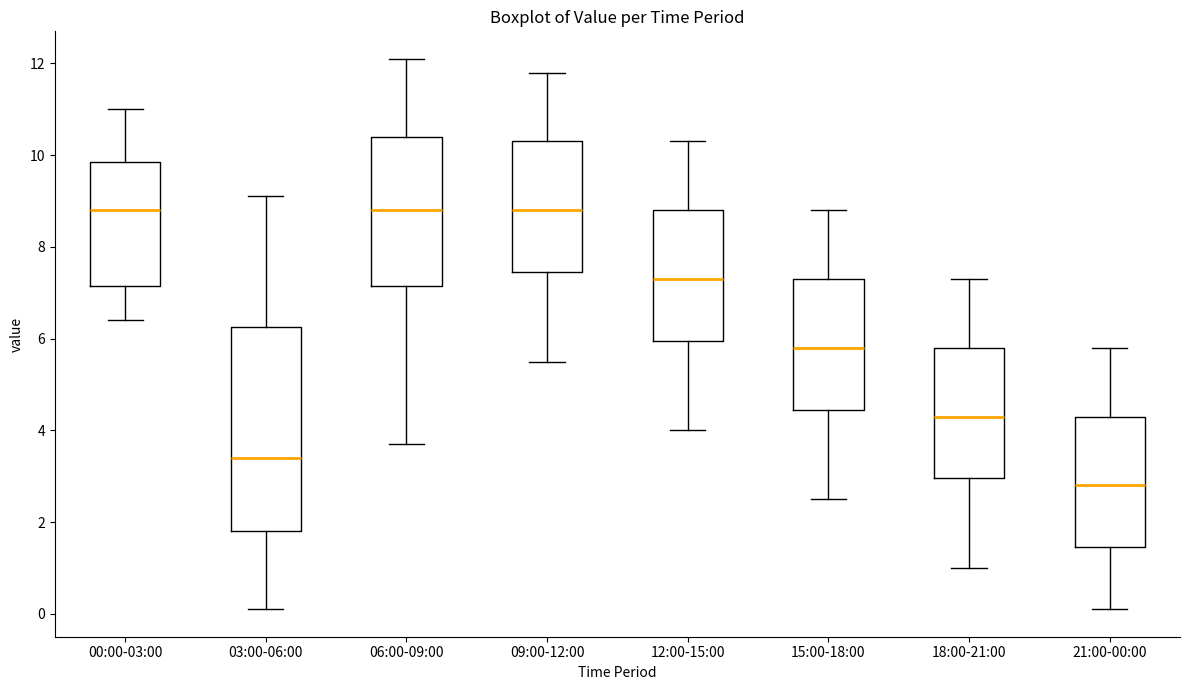

Reading left to right, read every box against the y-axis: the position of its median line, the range the box covers, and the ends of its whiskers. The values are not printed on the chart, so give them approximately, as read against the axis.

00:00-03:00: median 8.8, box 7.2 to 9.8, whiskers 6.4 to 11.0
03:00-06:00: median 3.4, box 1.8 to 6.2, whiskers 0.2 to 9.2
06:00-09:00: median 8.8, box 7.2 to 10.4, whiskers 3.8 to 12.2
09:00-12:00: median 8.8, box 7.4 to 10.4, whiskers 5.6 to 11.8
12:00-15:00: median 7.4, box 6.0 to 8.8, whiskers 4.0 to 10.4
15:00-18:00: median 5.8, box 4.4 to 7.4, whiskers 2.6 to 8.8
18:00-21:00: median 4.4, box 3.0 to 5.8, whiskers 1.0 to 7.4
21:00-00:00: median 2.8, box 1.4 to 4.4, whiskers 0.2 to 5.8